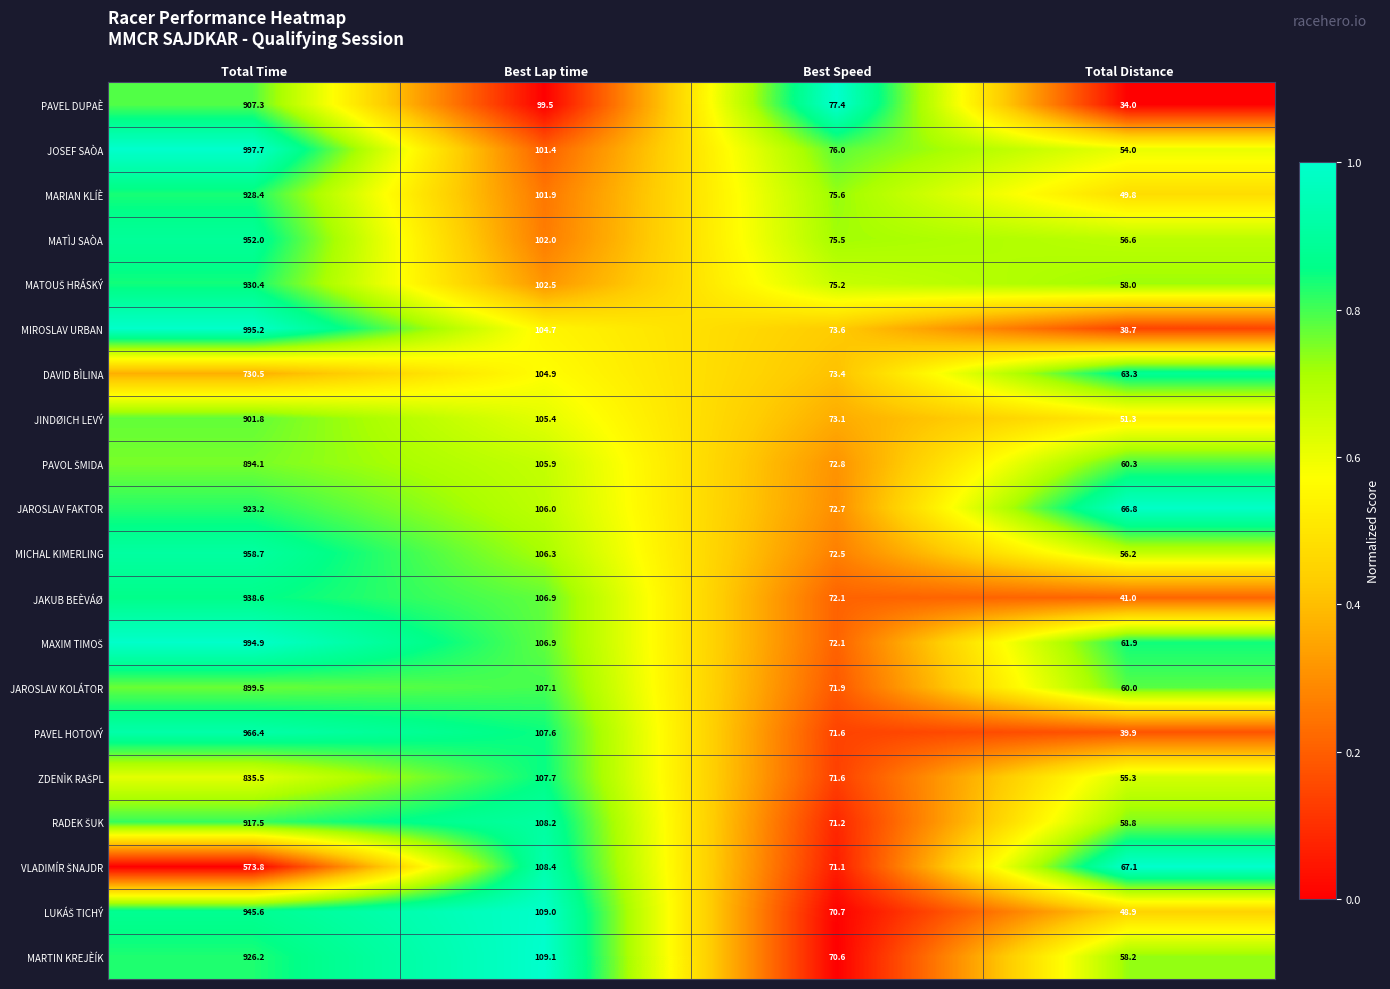

How many series are shown in this chart?

20